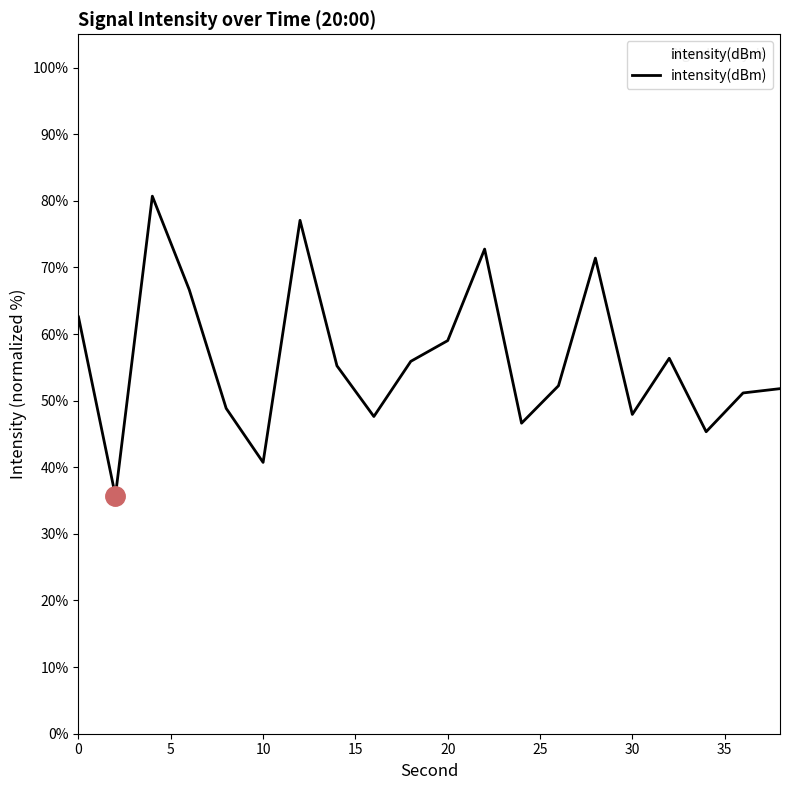

What is the minimum value shown in the chart?

35.7